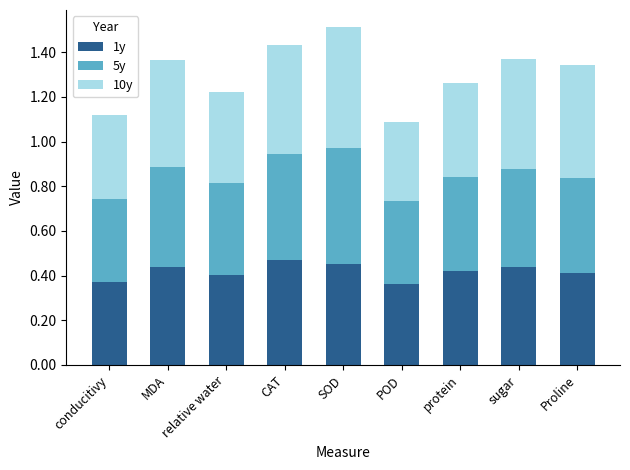

What is the sum of all 1y values?

3.8